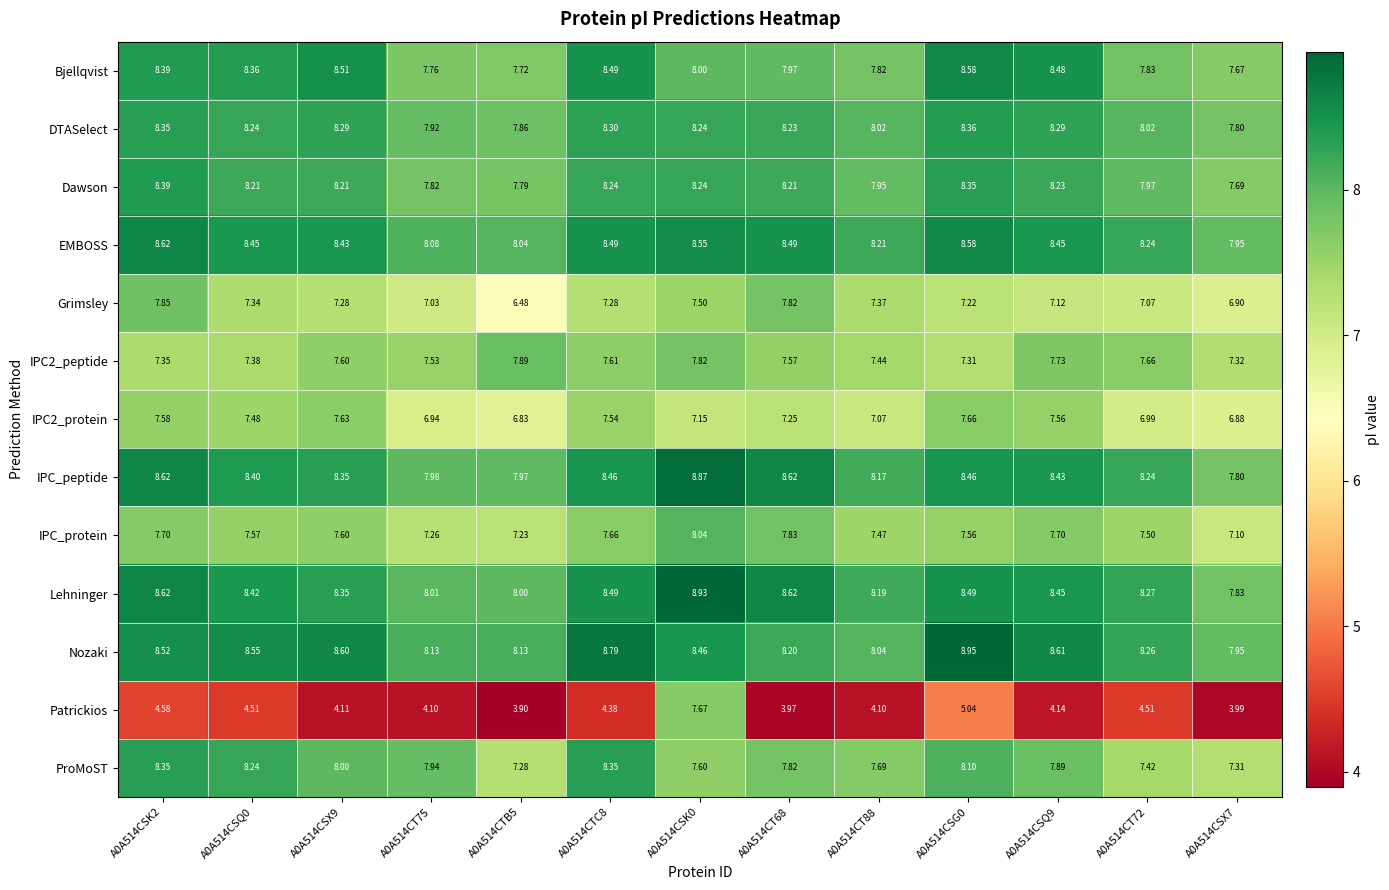

Which series has the widest spread of values?

Patrickios